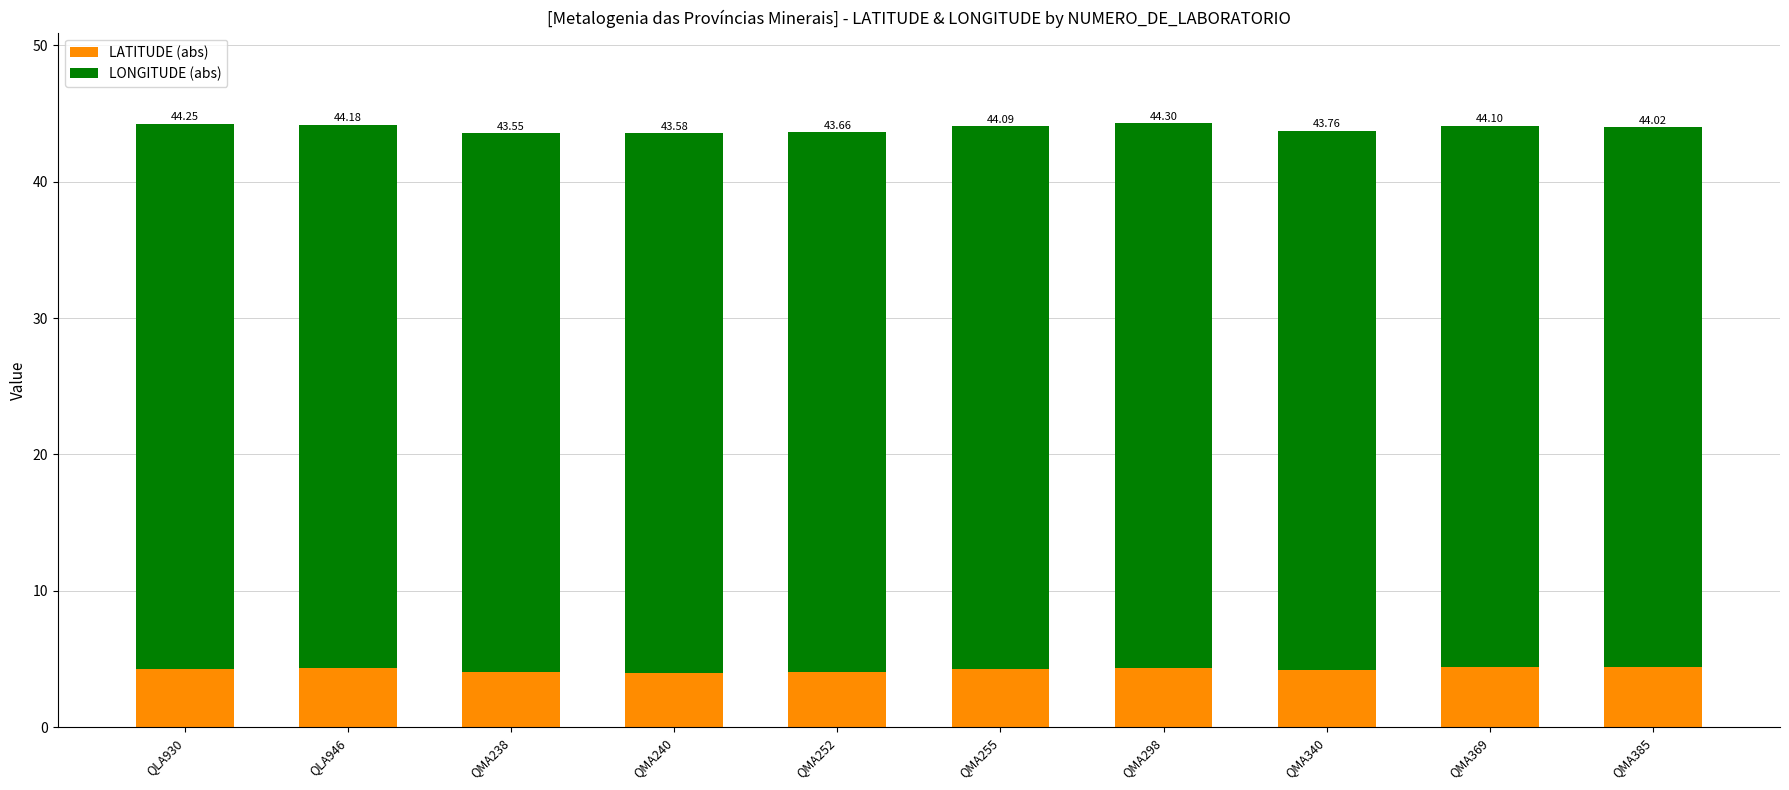

What position from the right is QMA240?

7